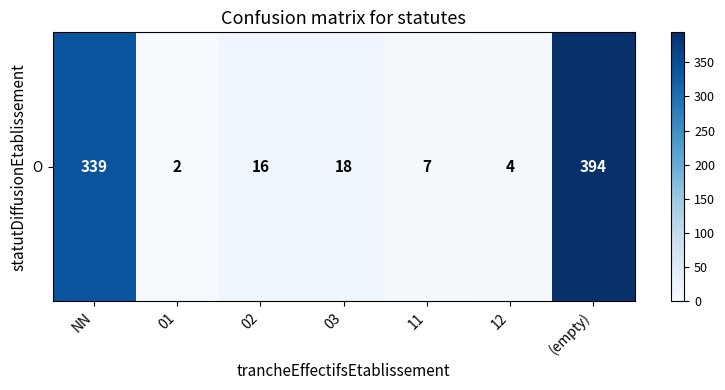

The value at 01 is 2. True or false?

True